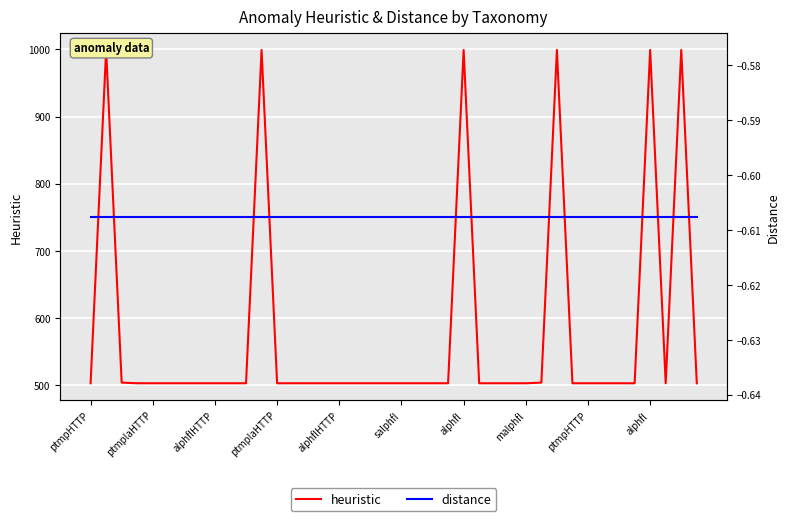

Which series has the largest range (max minus min)?

heuristic